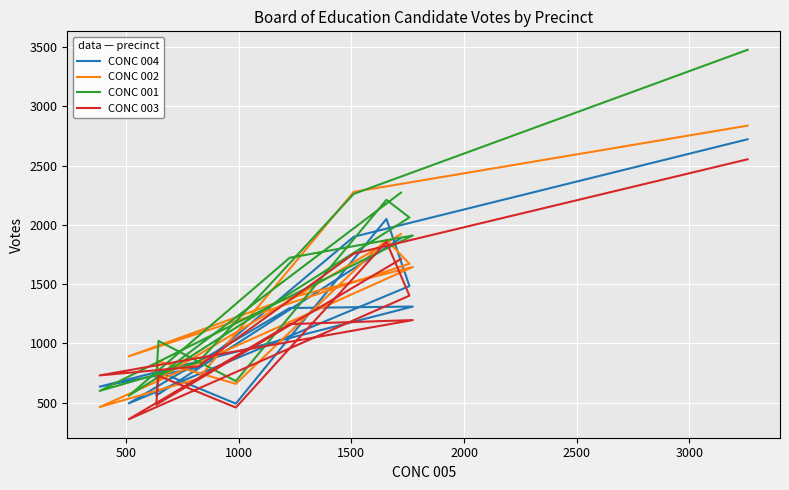

How many values in the CONC 004 series exceed 1298?

6